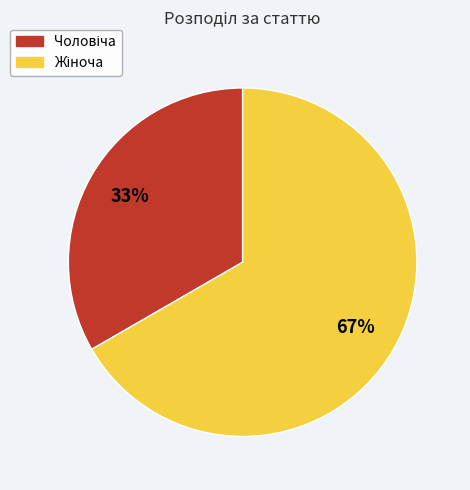

To the nearest percent, what is the average slice percentage?

50%